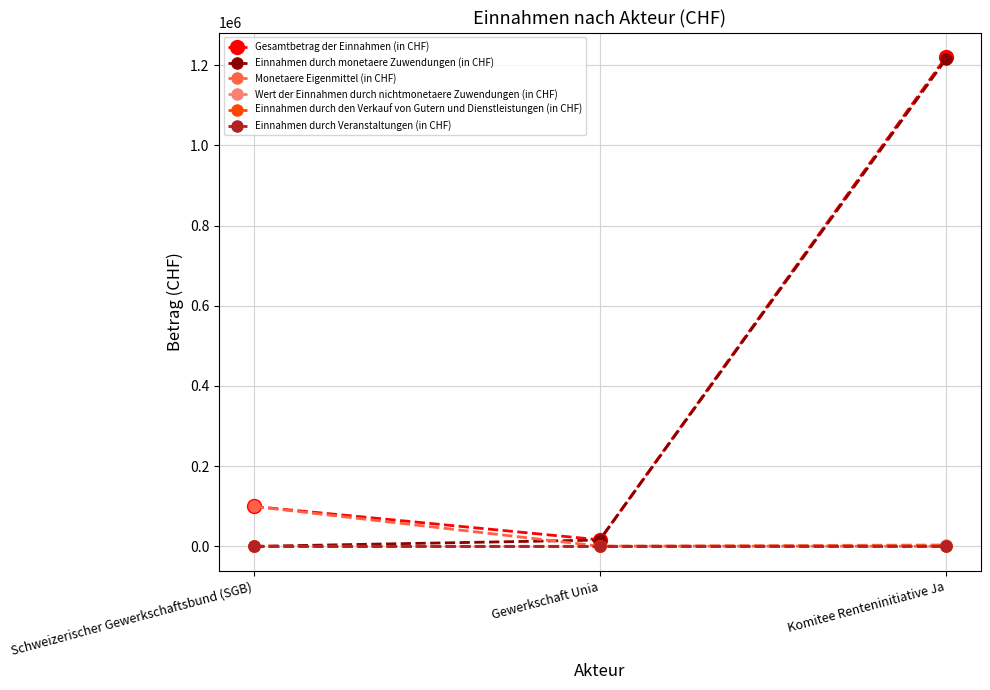

What is the label of the 3rd point from the left?

Komitee Renteninitiative Ja